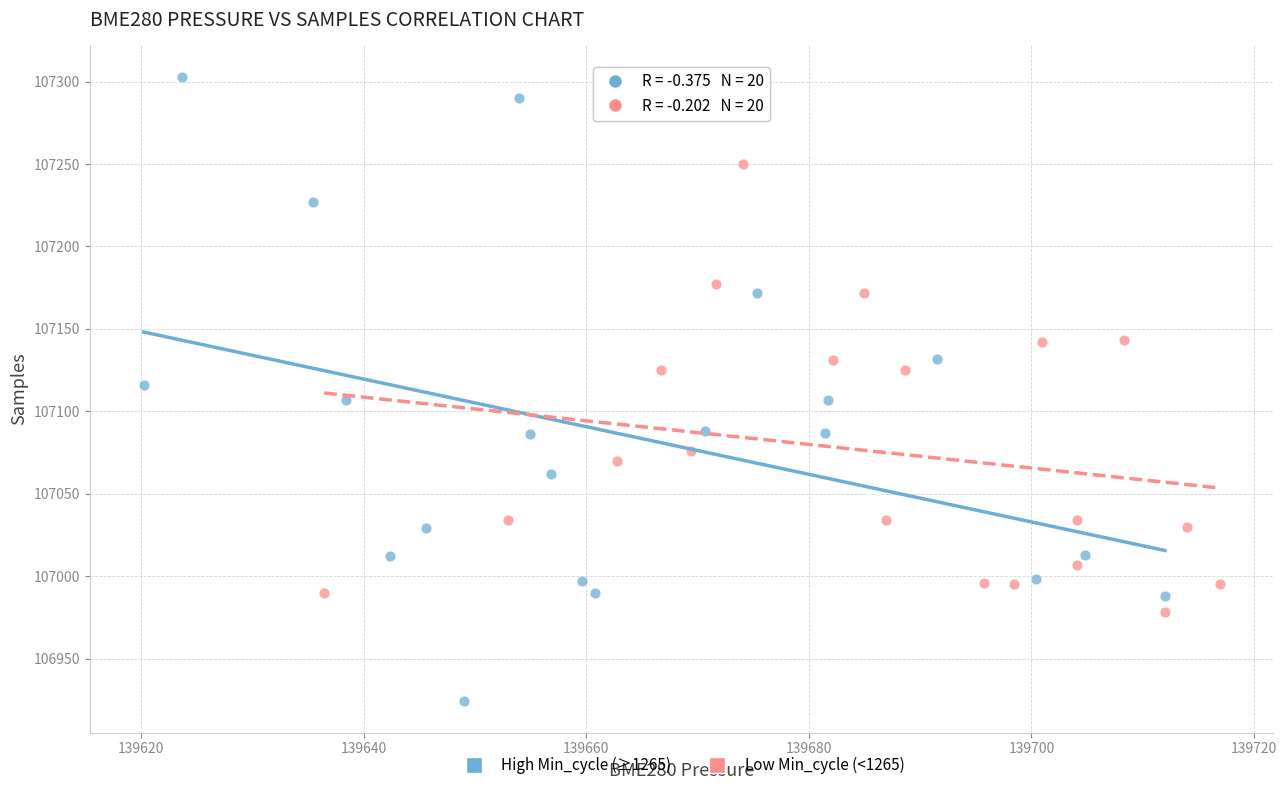

Which series has the widest spread of Y values?

High Min_cycle (≥1265)